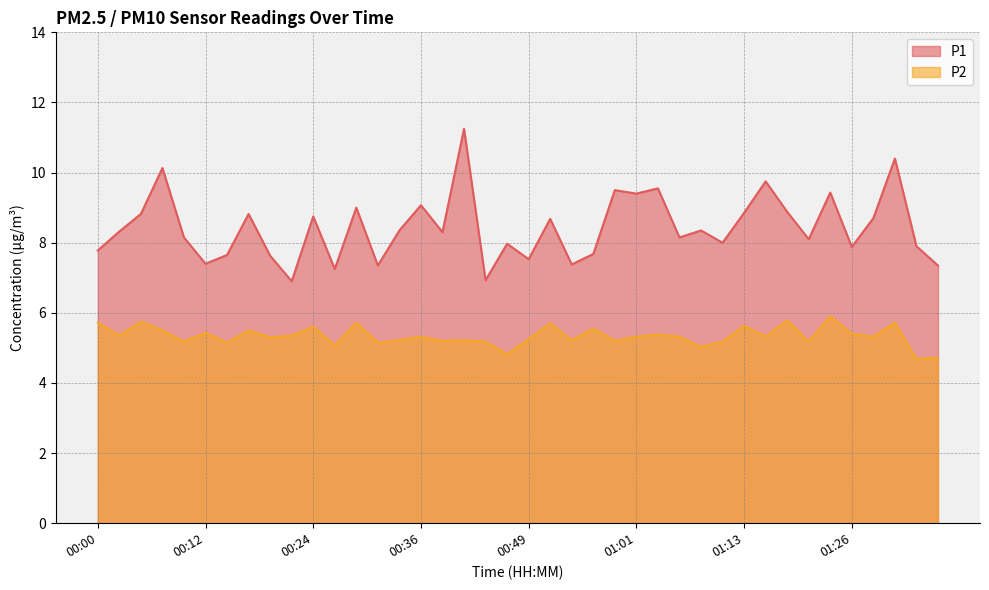

What is the sum of the P1 values at 00:14 and 01:33?

15.6